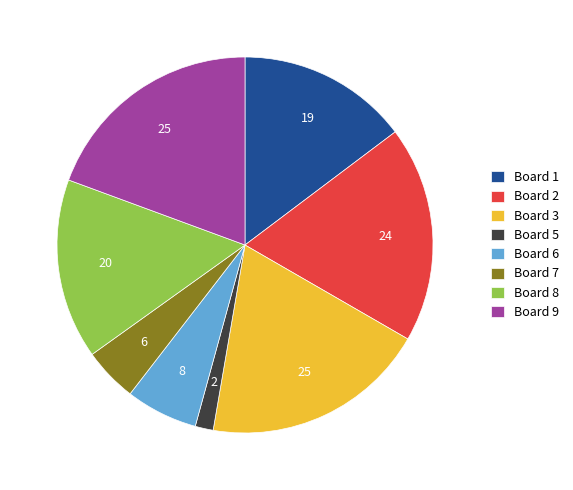

Do Board 6 and Board 1 together represent more than half of the pie?

No